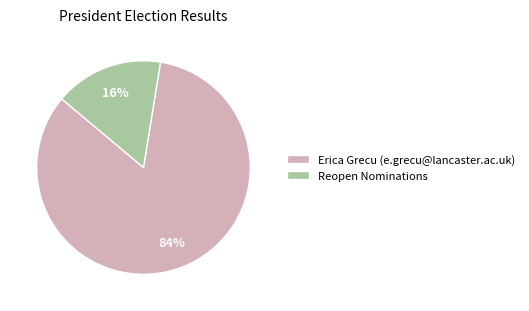

How many segments does this pie chart have?

2